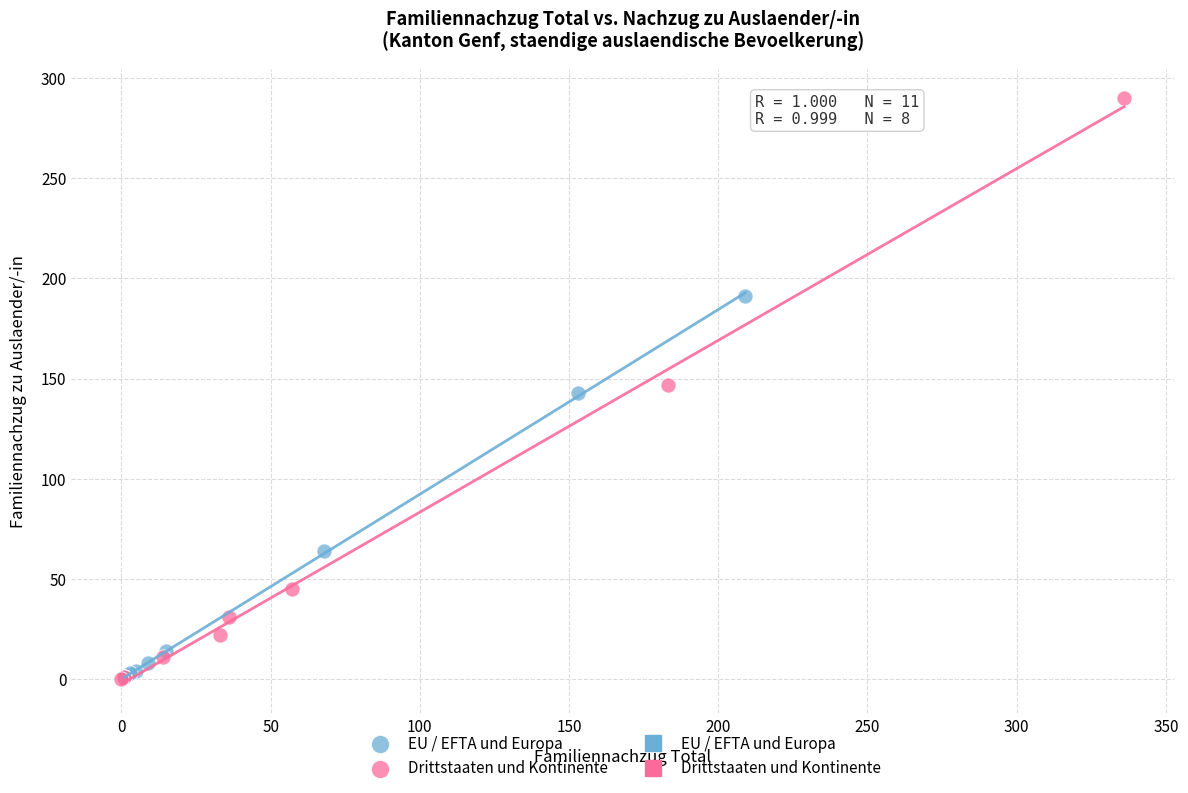

Which series reaches the maximum Y coordinate?

Drittstaaten und Kontinente